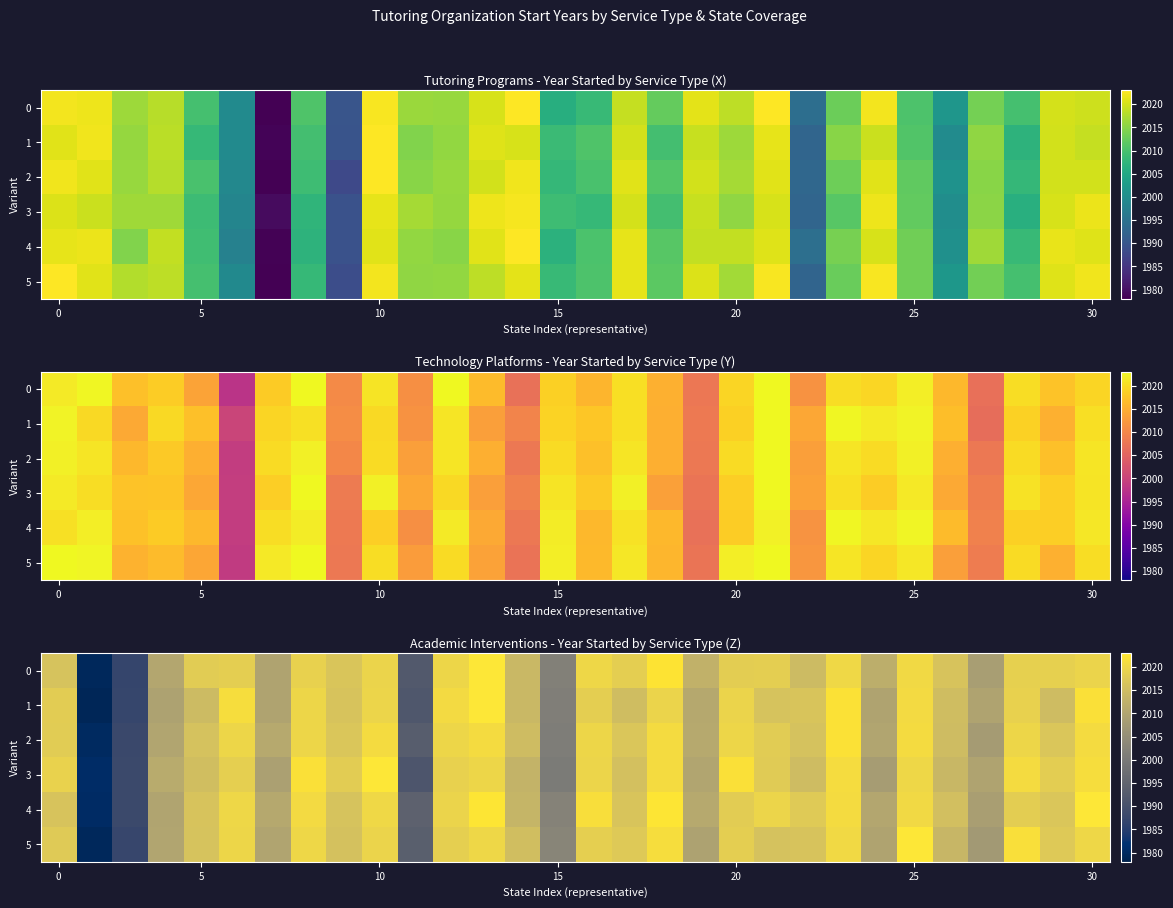

Is it true that row_4 equals 2010.9 at 18?

True